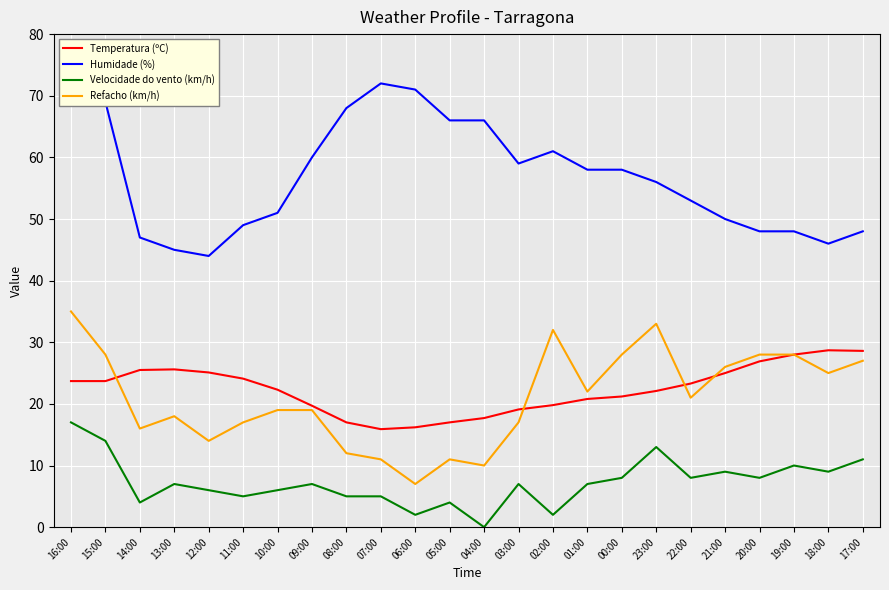

What is the total value across all series at 08:00?

102.0